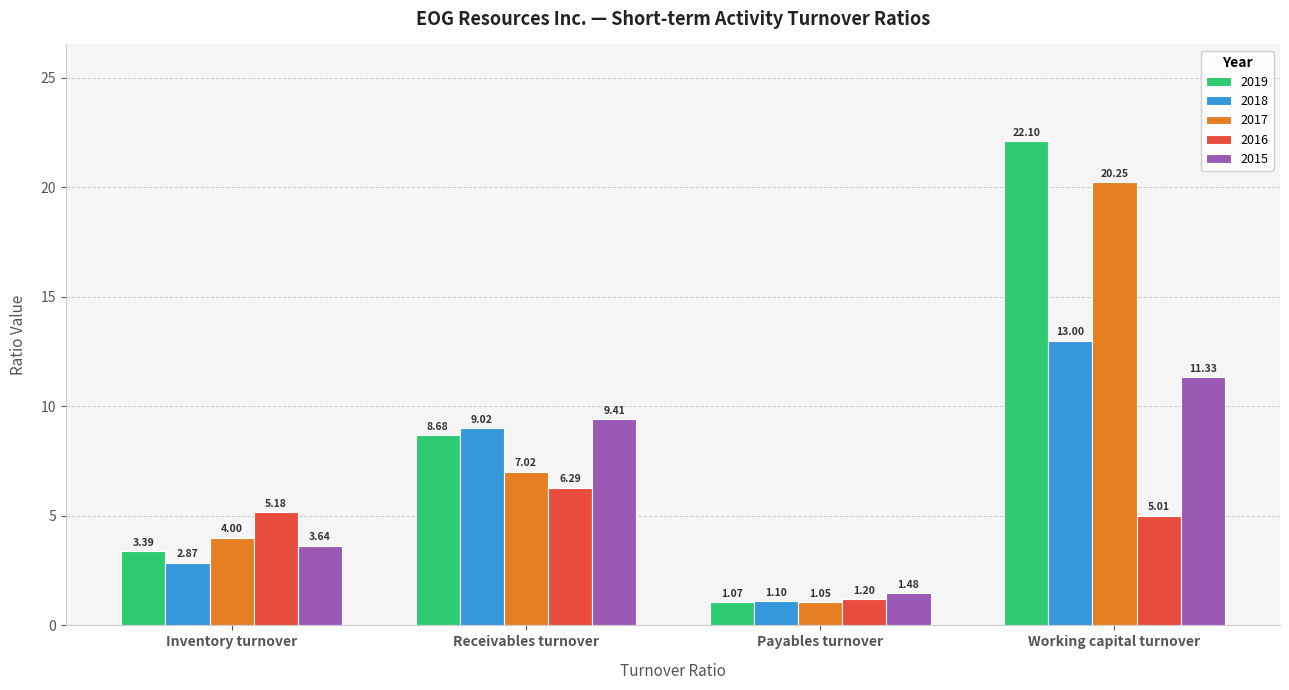

Which series changed the most between Receivables turnover and Payables turnover?

2015